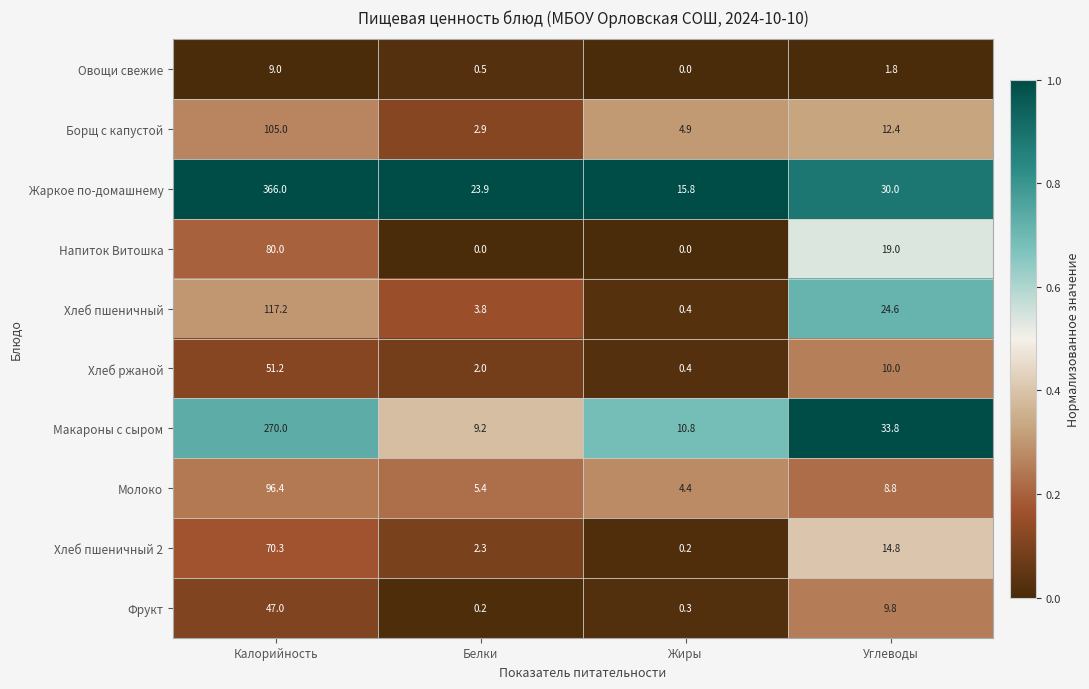

What is the sum of the Хлеб пшеничный values at Белки and Углеводы?

28.4